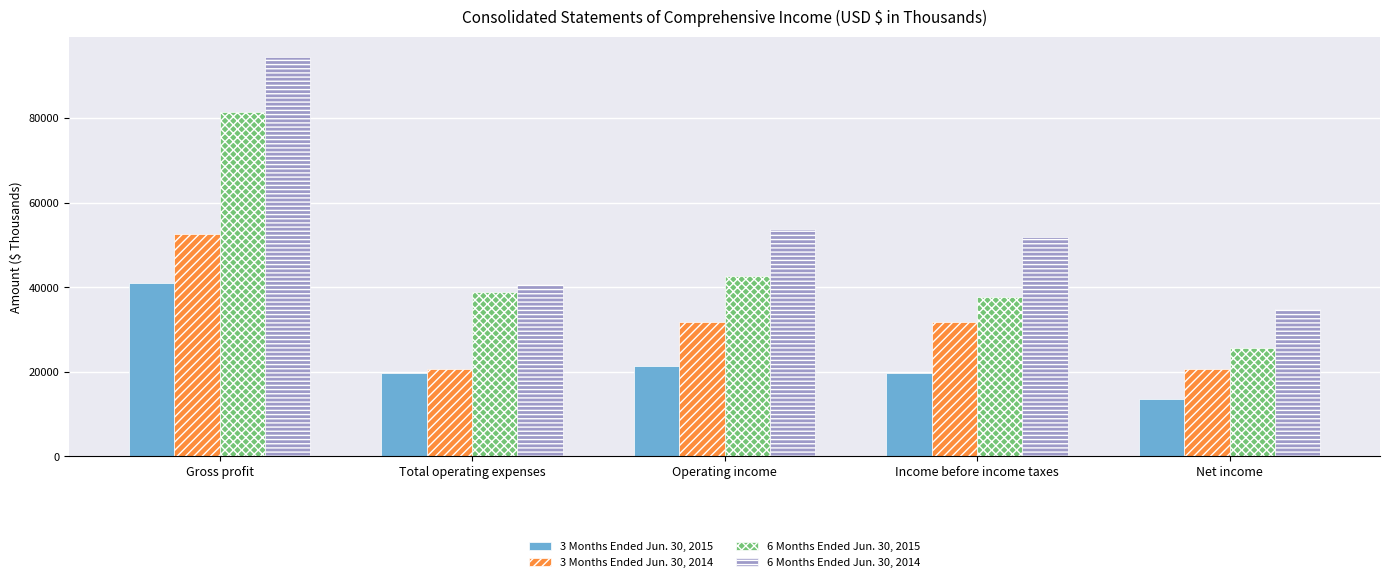

At which category is the sum across all series the highest?

Gross profit